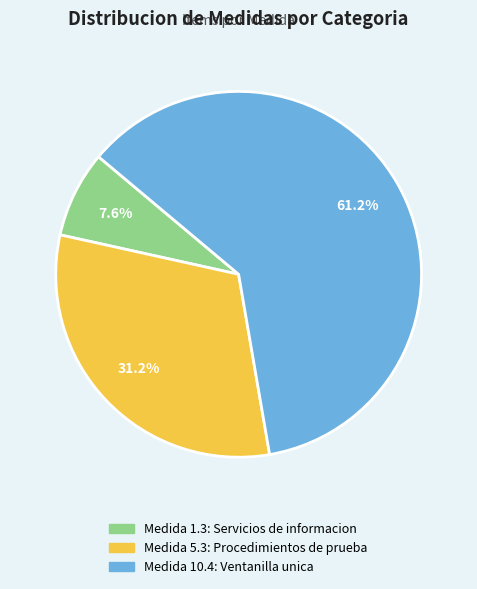

Is there a majority slice in this chart?

Yes